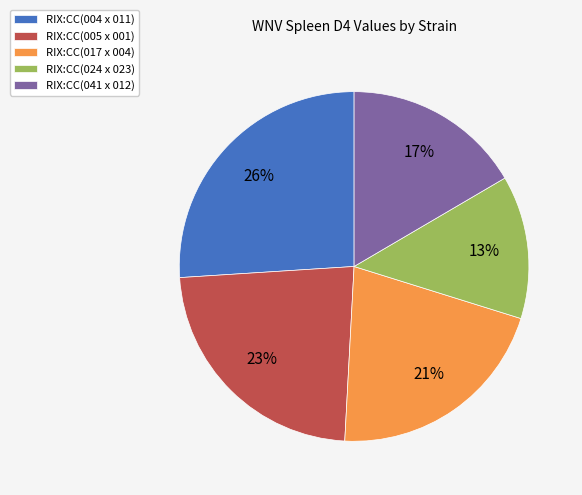

Which has a higher value, RIX:CC(041 x 012) or RIX:CC(017 x 004)?

RIX:CC(017 x 004)